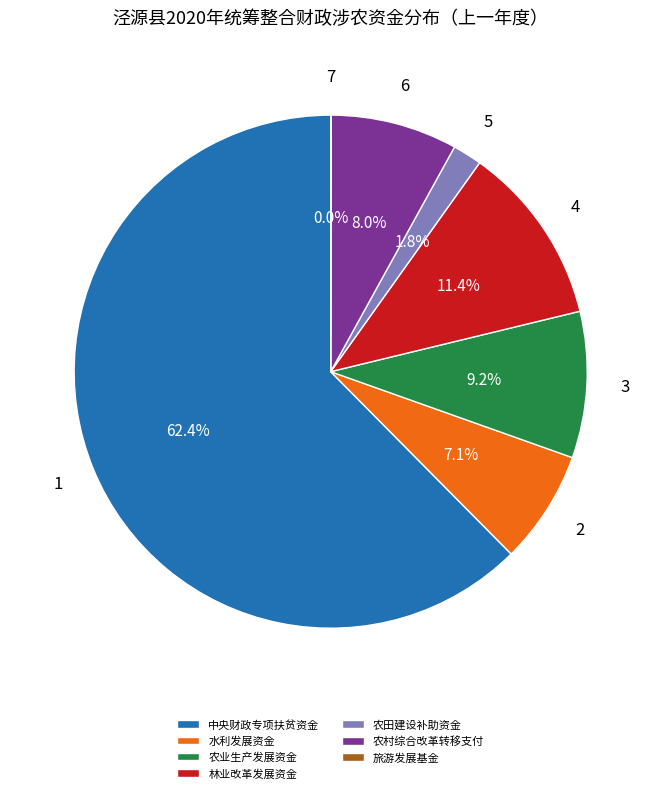

Which slice is the largest?

中央财政专项扶贫资金